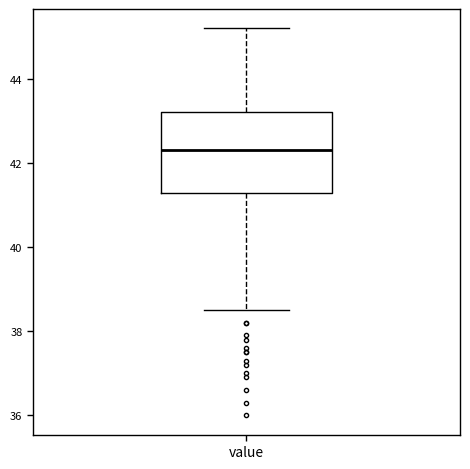

Where does the median line of the box for value sit on the y-axis? The values are not printed on the chart, so give them approximately, as read against the axis.

42.4